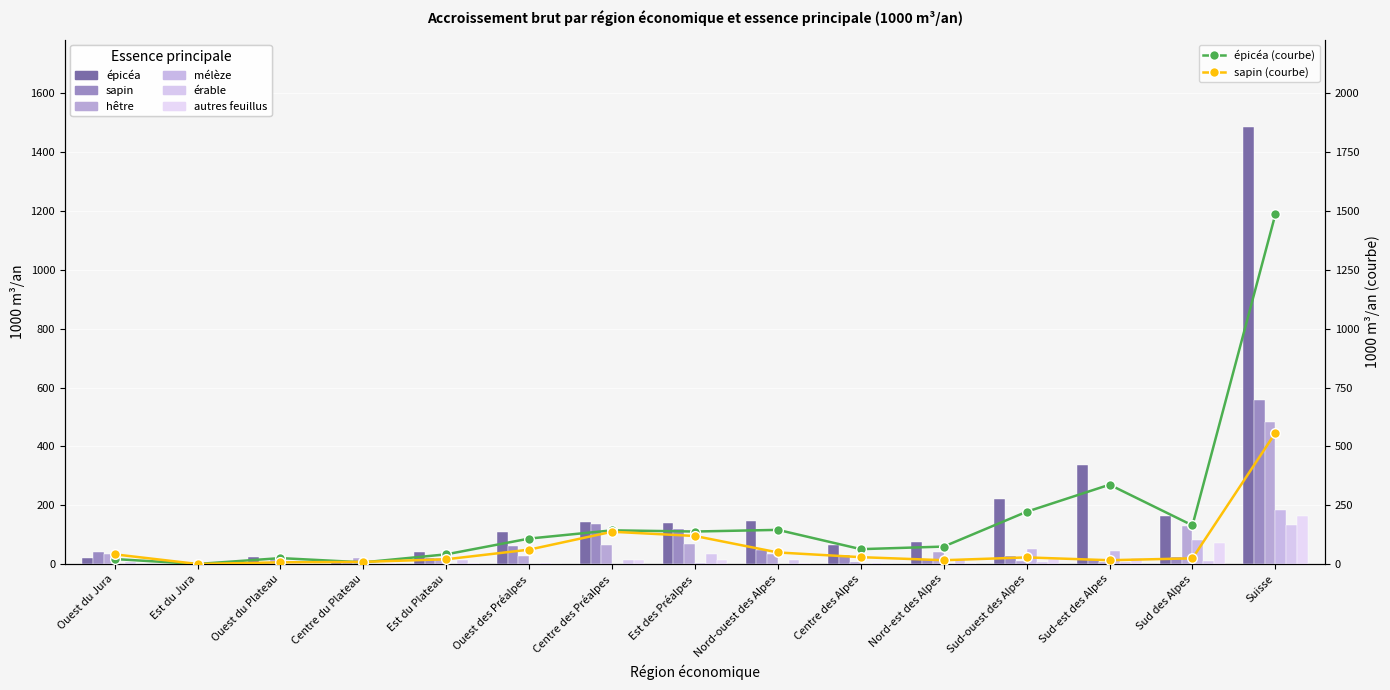

Is the value of sapin at Centre des Préalpes greater than the value of épicéa at Centre des Préalpes?

No